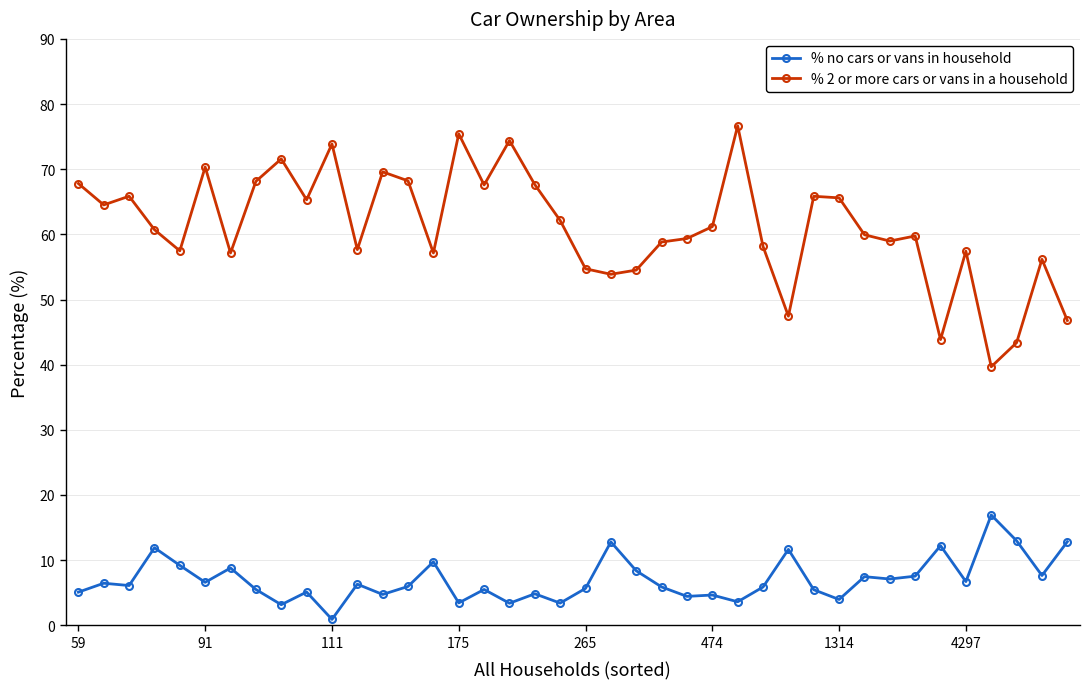

What is the value of the % no cars or vans in household point at the 32nd from the left?

7.5